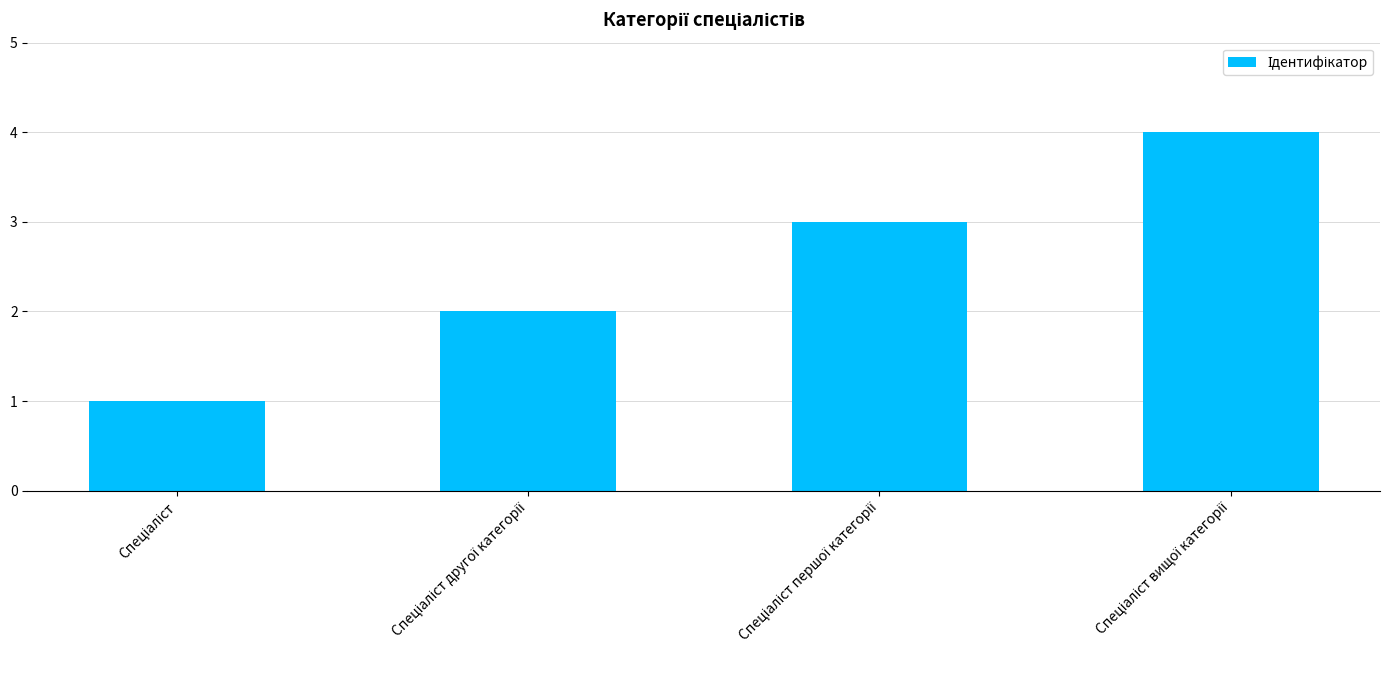

What is the maximum value shown in the chart?

4